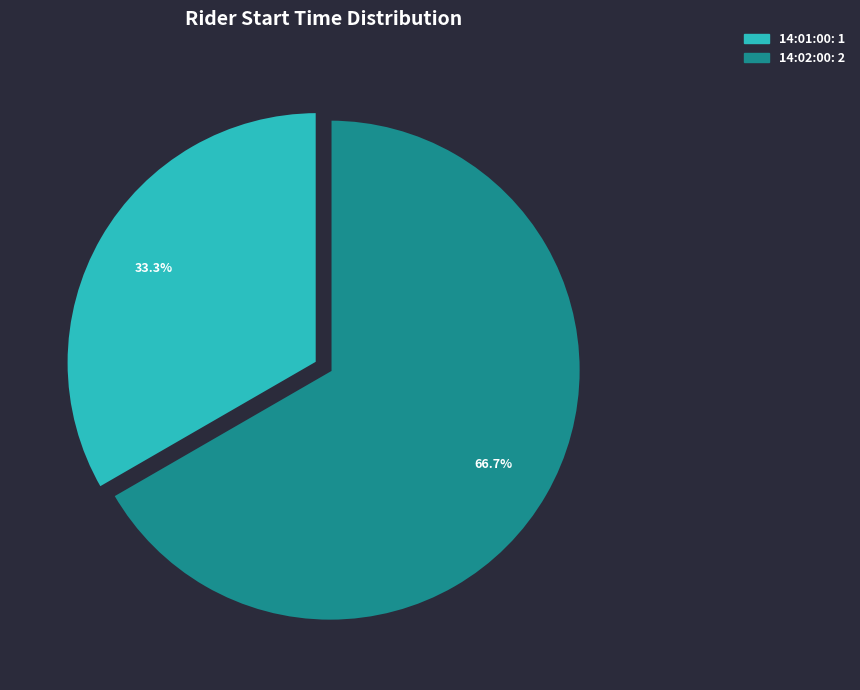

To the nearest percent, what is the difference between the largest and smallest slice percentages?

33%